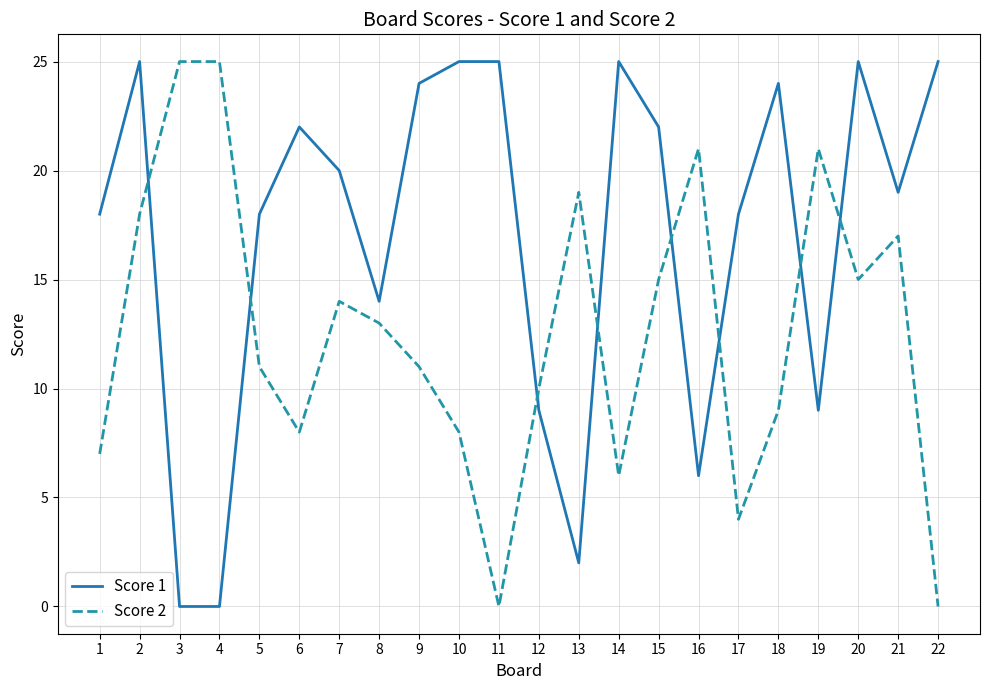

What are all the series names shown in the legend?

Score 1, Score 2